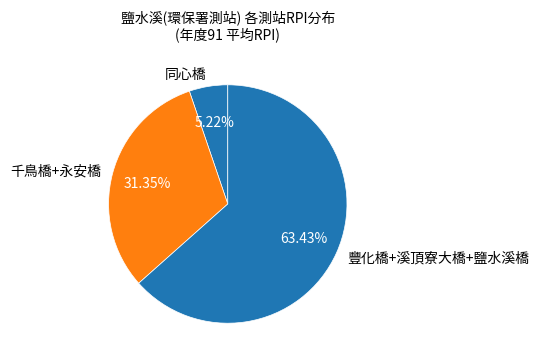

Which has a higher value, 同心橋 or 豐化橋+溪頂寮大橋+鹽水溪橋?

豐化橋+溪頂寮大橋+鹽水溪橋